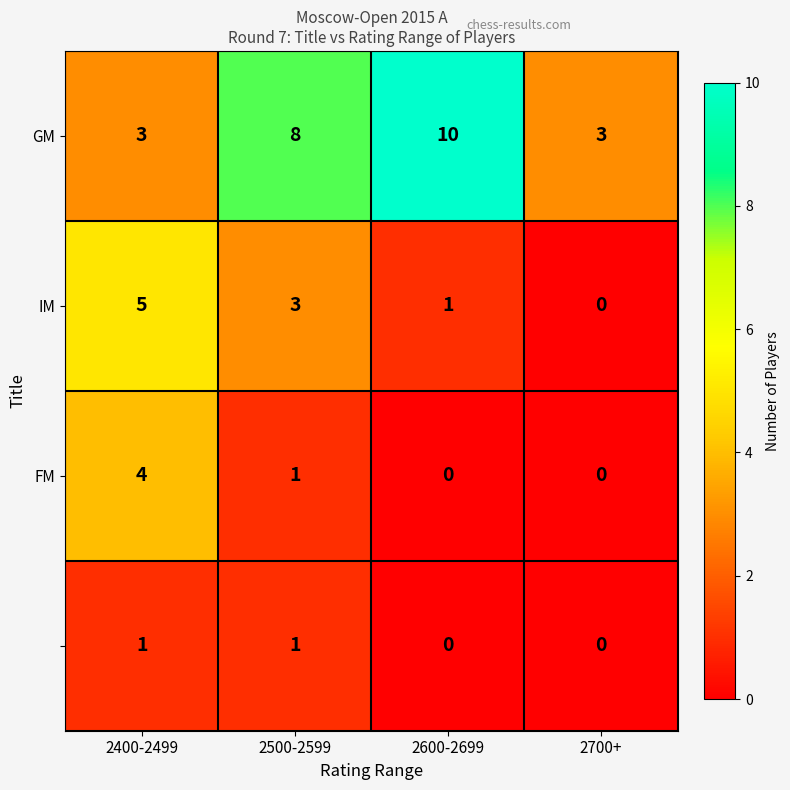

What is the total value across all series at 2400-2499?

13